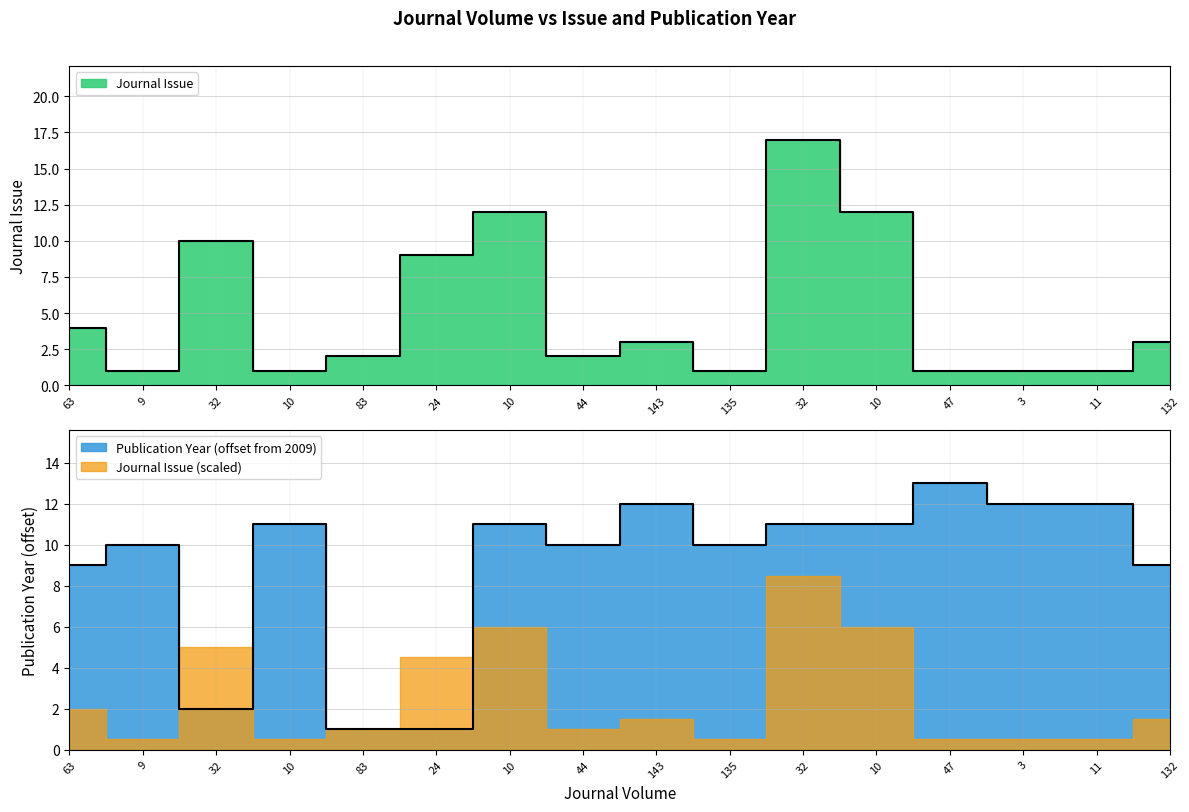

Reading left to right, list all the values displayed in this chart.

Journal Issue: 4	1	10	1	2	9	12	2	3	1	17	12	1	1	1	3
Publication Year: 9	10	2	11	1	1	11	10	12	10	11	11	13	12	12	9